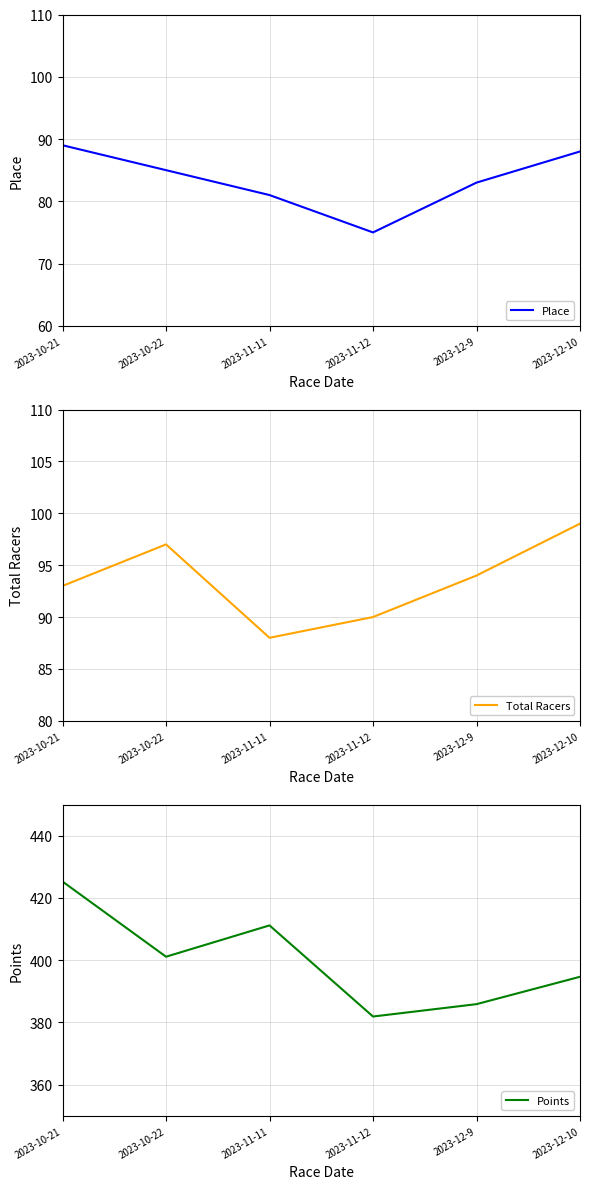

Which series has the largest range (max minus min)?

Points